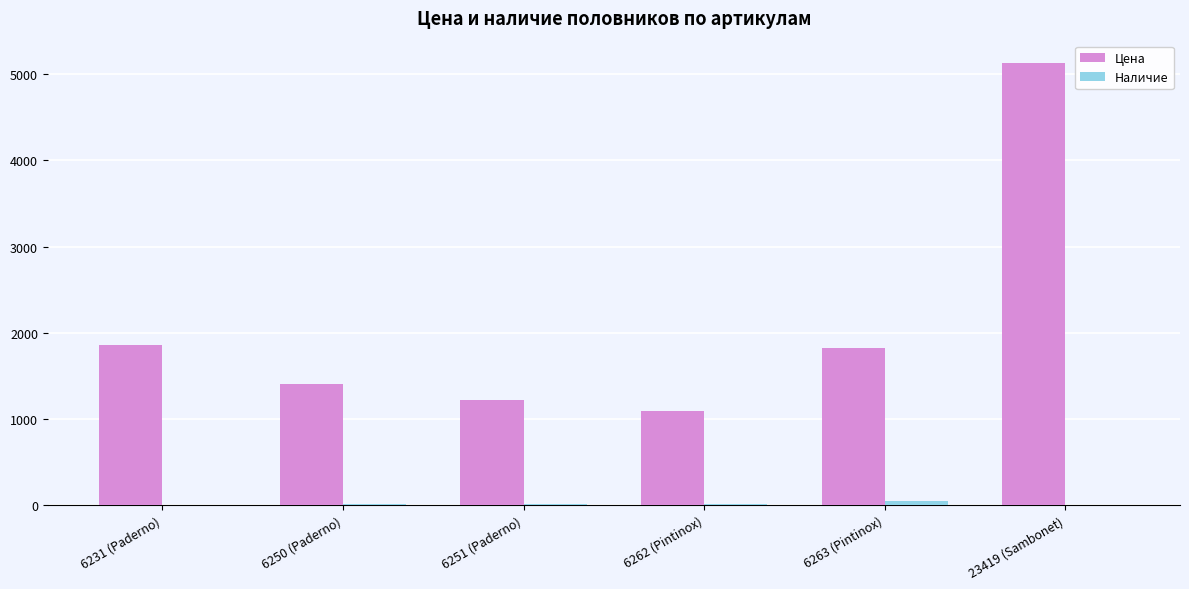

What is the sum of all Цена values?

12524